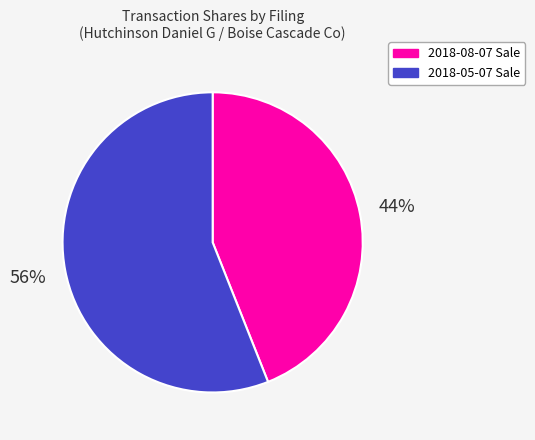

Is it true that 2018-08-07 Sale is 32% of the pie?

False